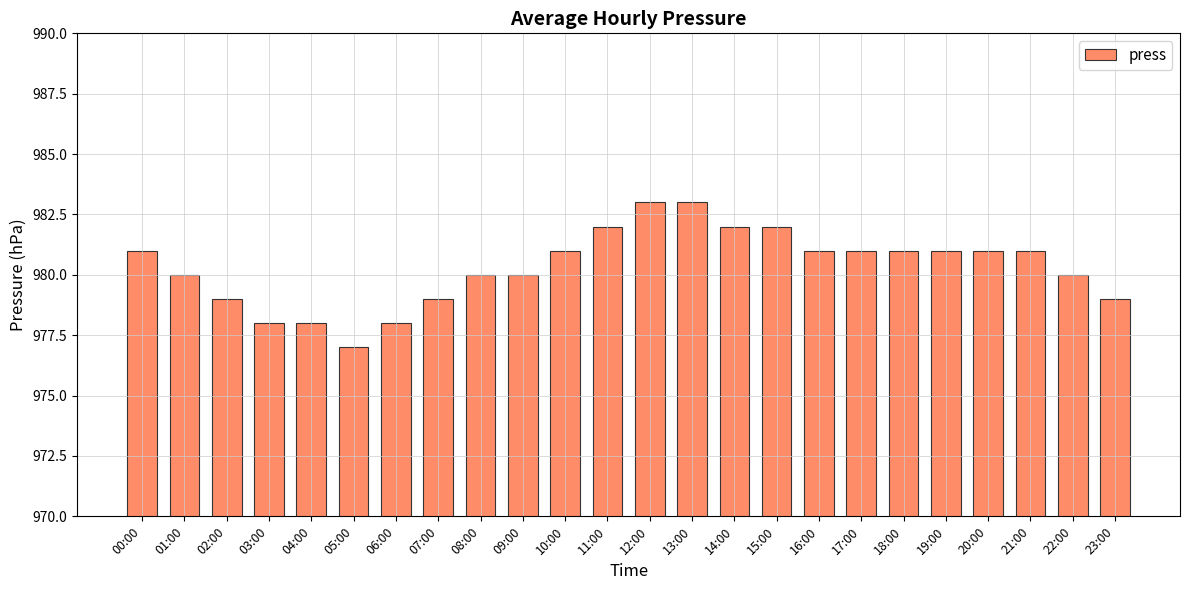

Read the value at 12:00.

983